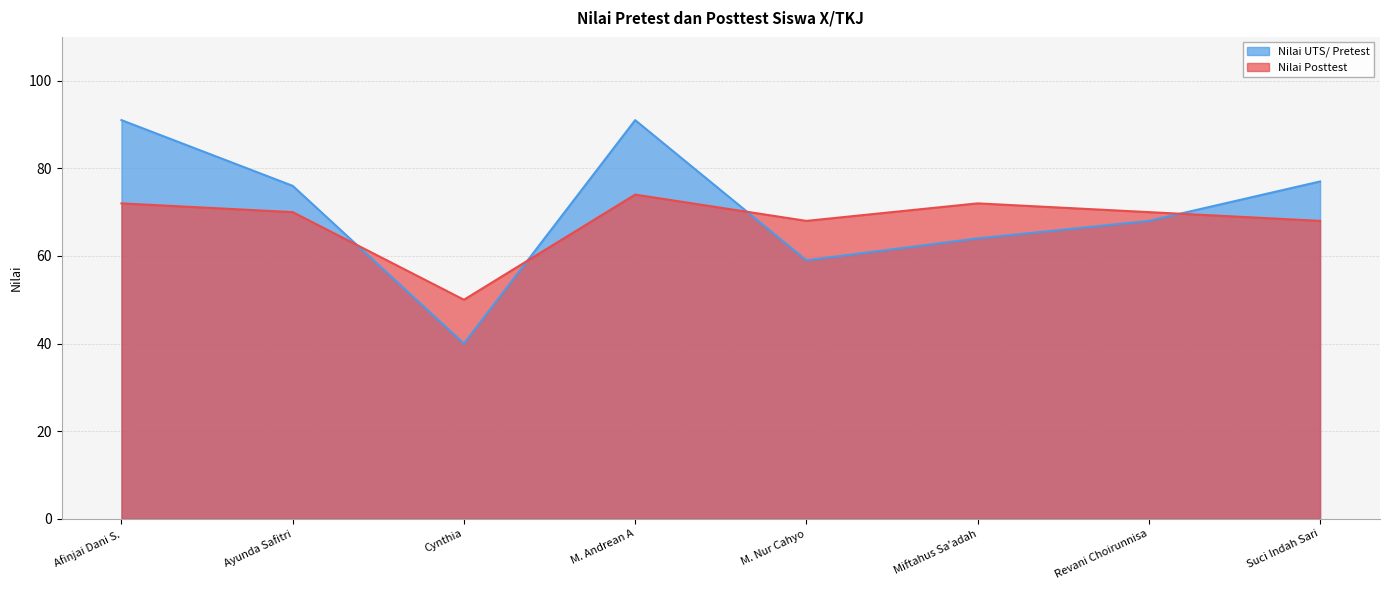

Rank the series by their maximum value, from highest to lowest.

Nilai UTS/ Pretest, Nilai Posttest